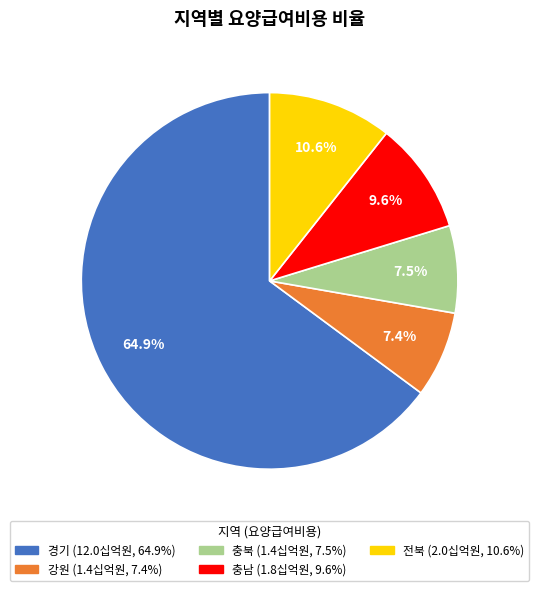

Combined, what portion of the pie is 경기 and 충북?

72.4%